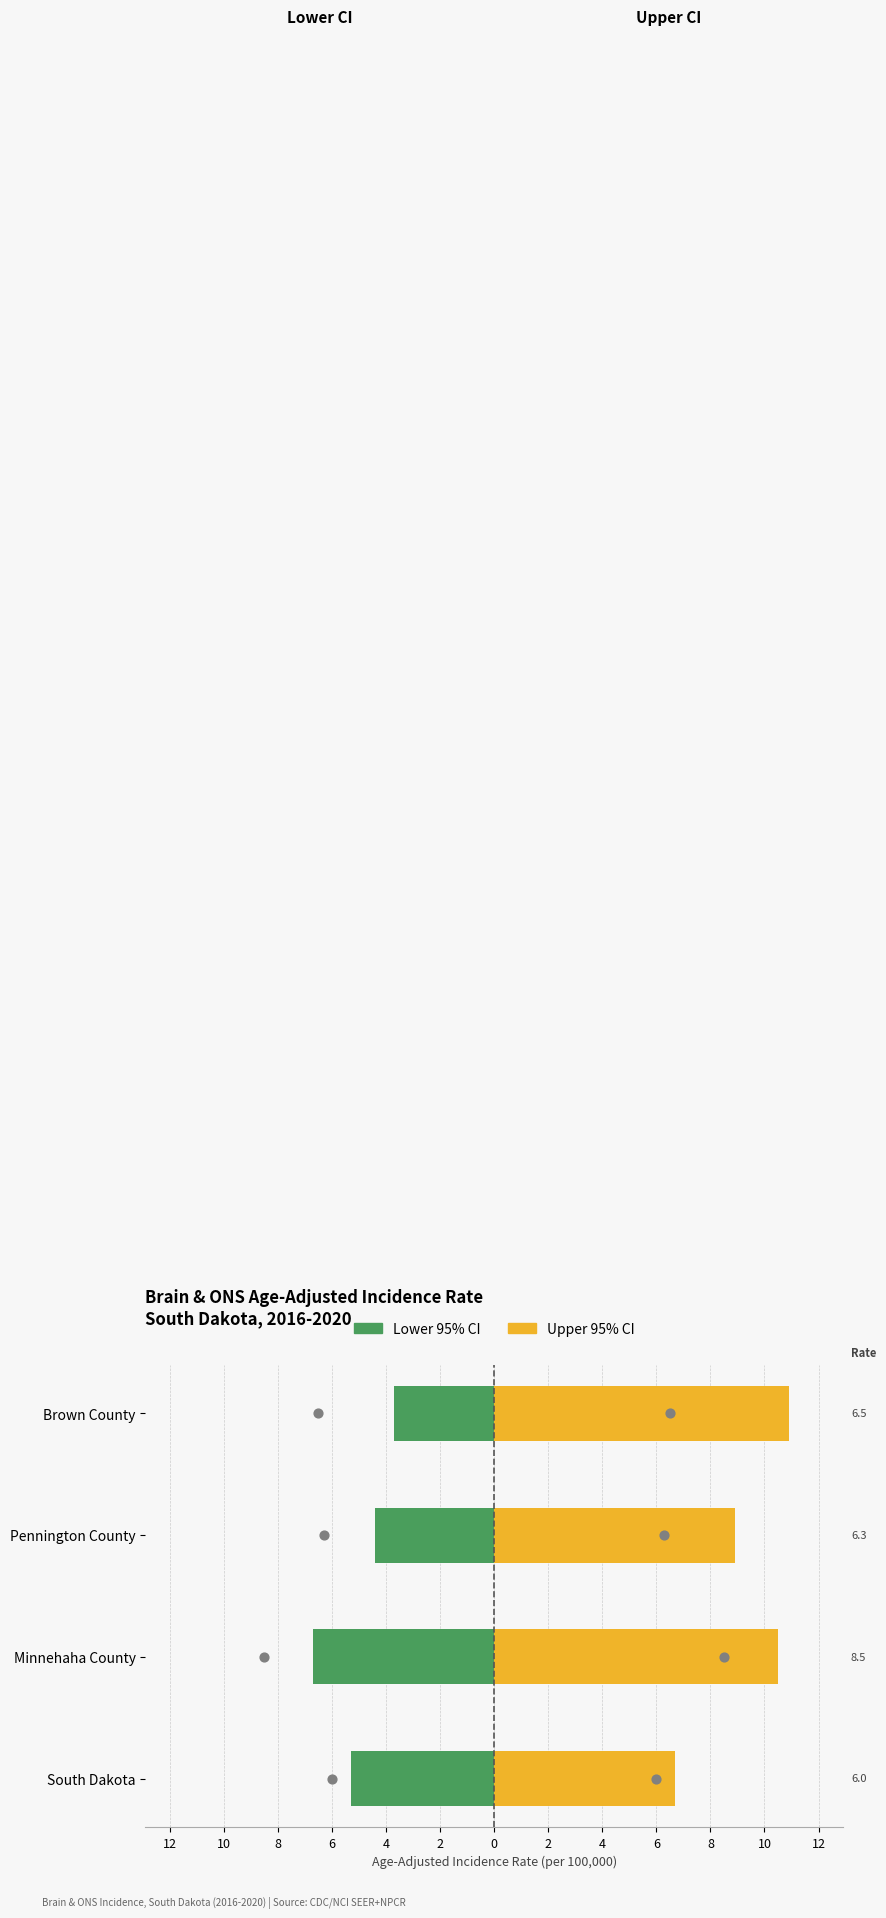

Which series reaches the maximum Y coordinate?

Upper 95% CI